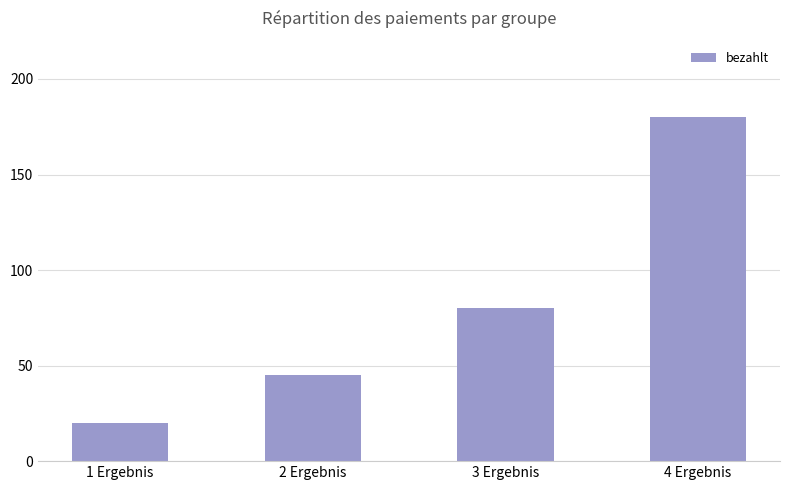

What is the difference between the maximum and minimum values?

160